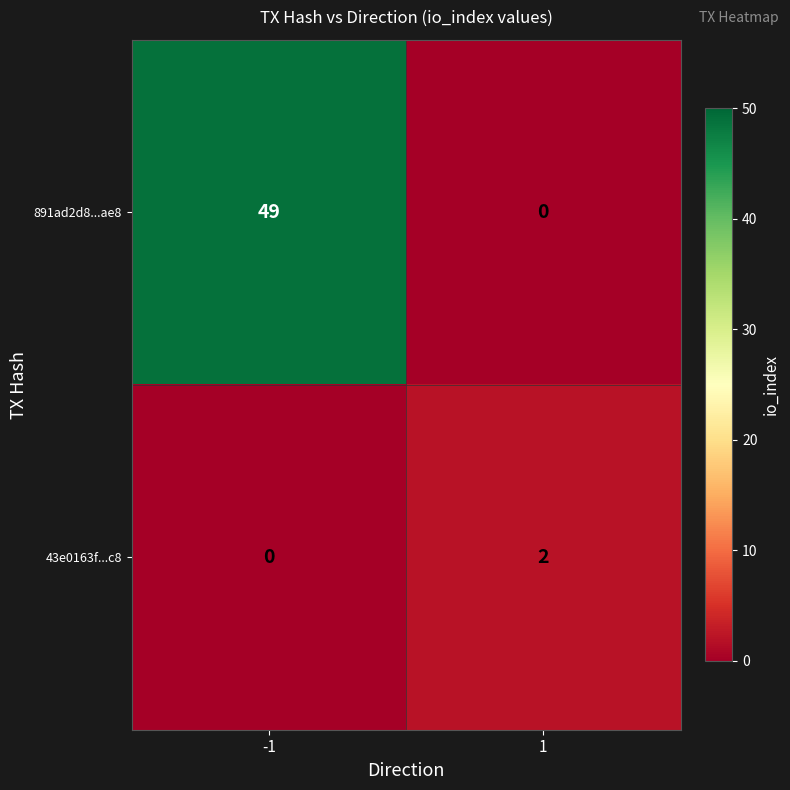

The 43e0163f...c8 series shows 1 at -1. True or false?

False